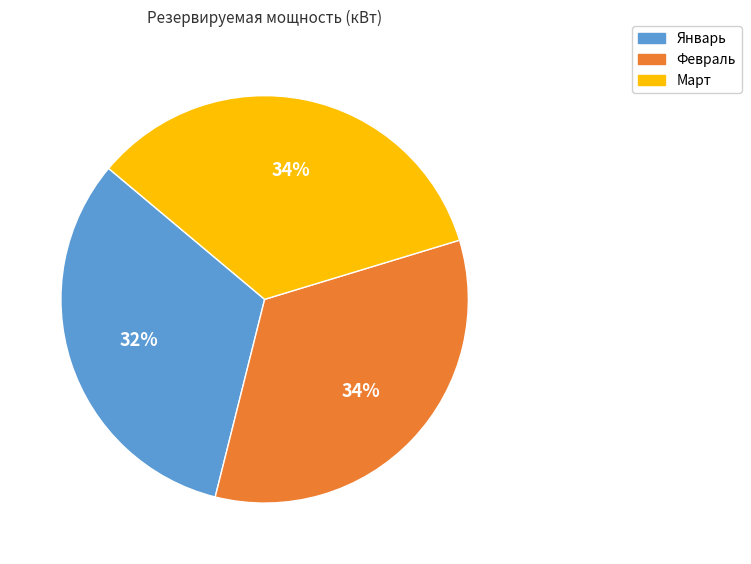

Which category has the smallest portion of the pie?

Январь